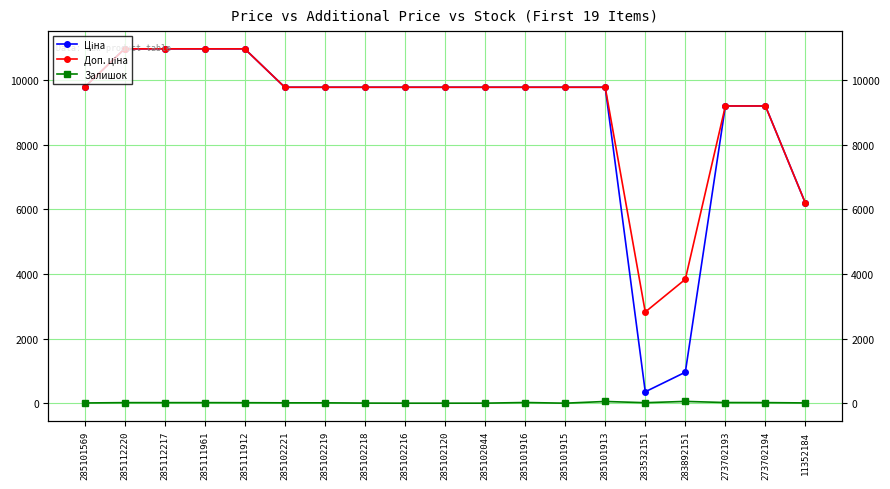

What is the label of the 16th point from the right?

285111961